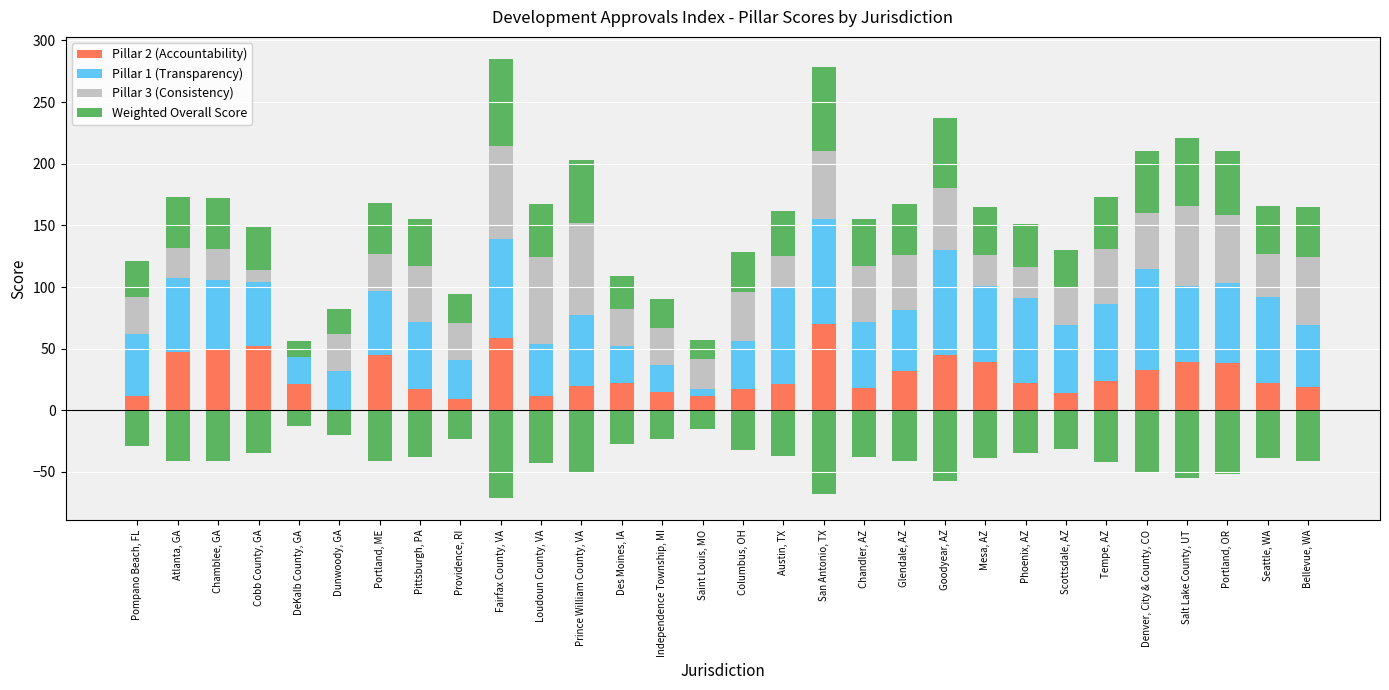

Is it true that Pillar 2 (Accountability) equals 10 at Pittsburgh, PA?

False